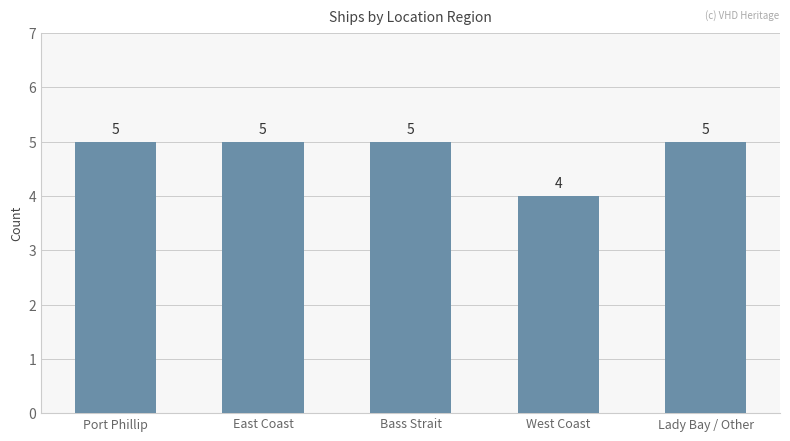

What is the value of the 4th bar from the left?

4